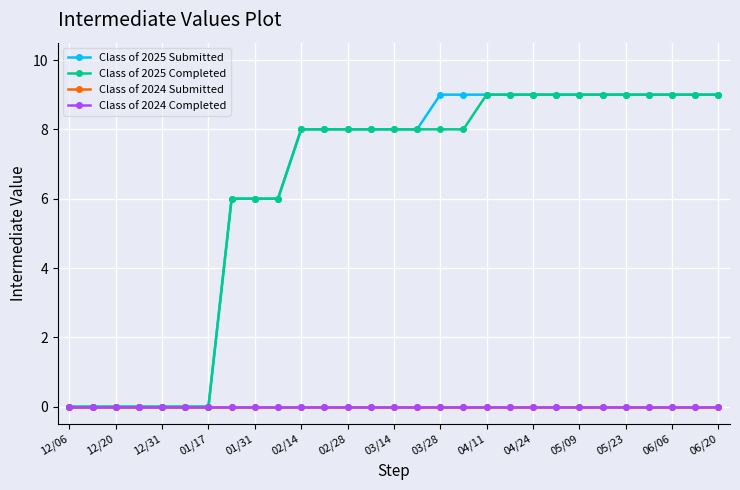

True or false: Class of 2025 Submitted and Class of 2025 Completed cross at least once.

False